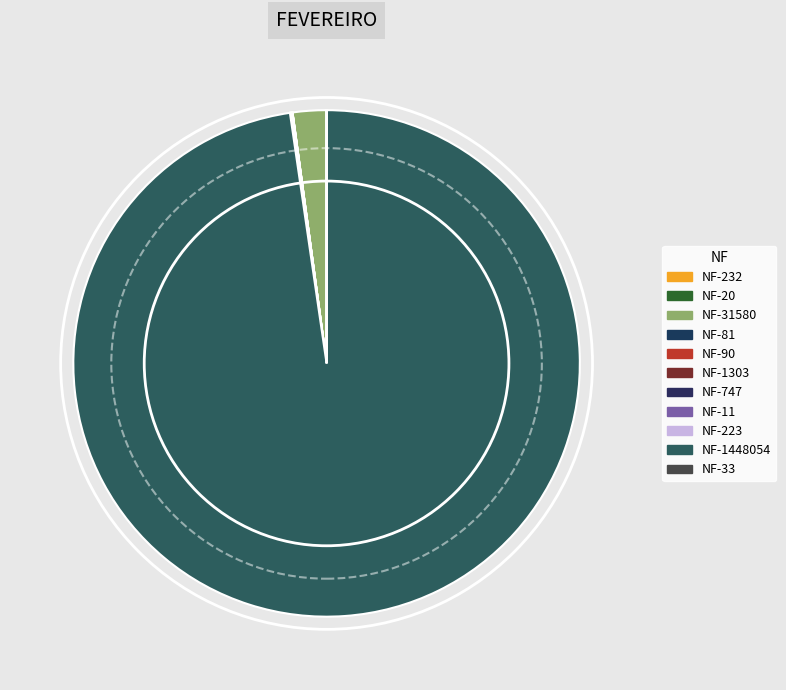

How many slices are in this pie chart?

11